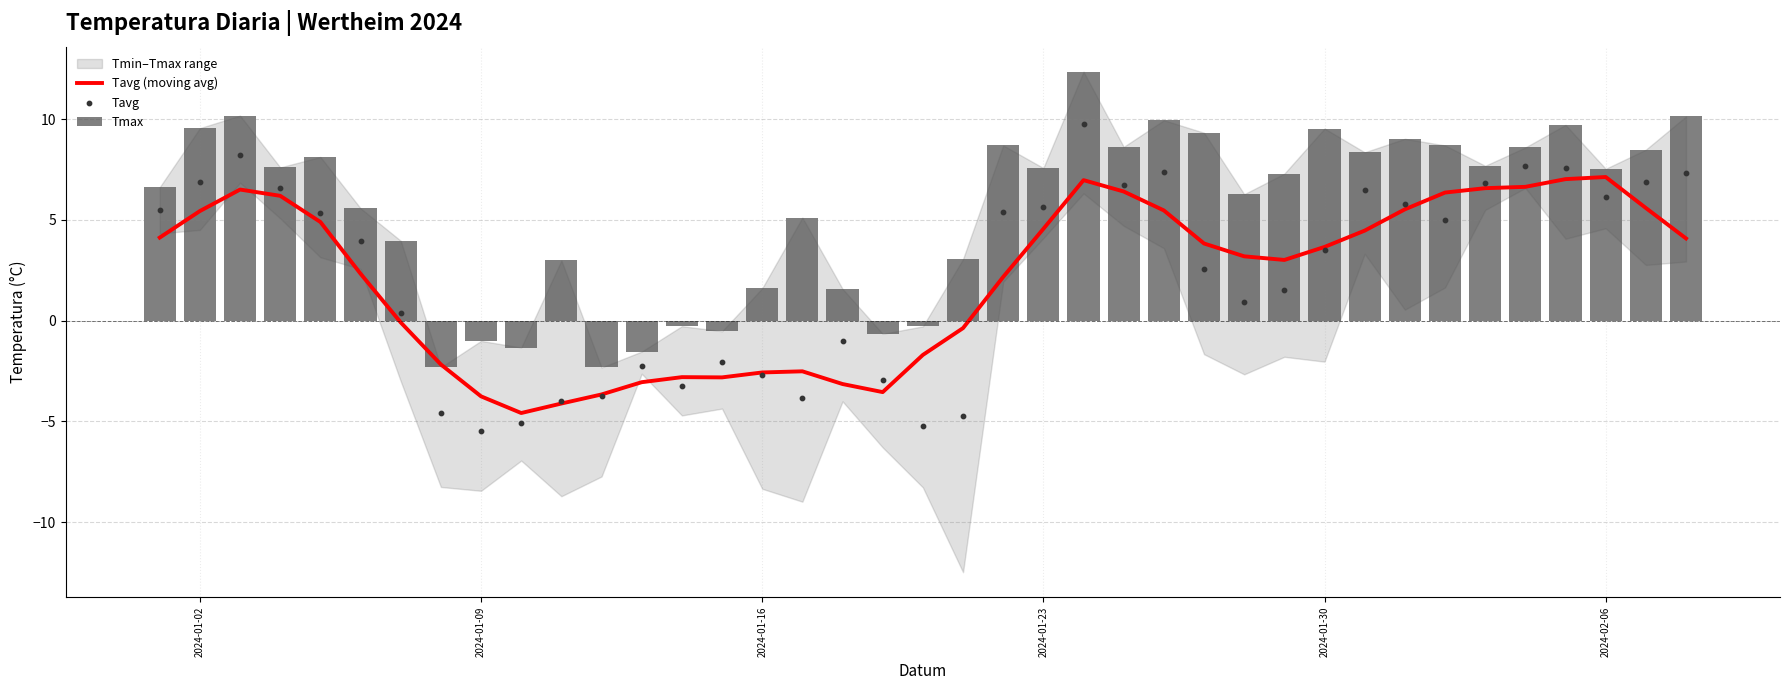

At how many categories does at least one series exceed -4?

39